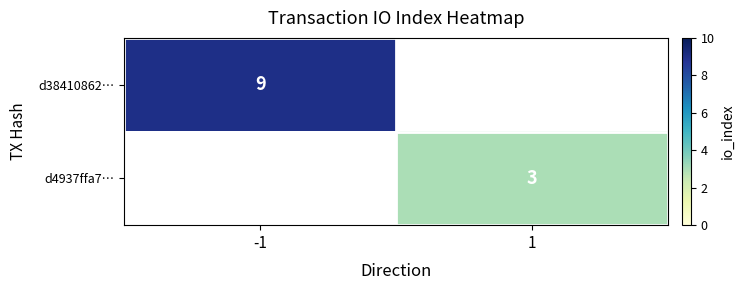

How many categories are shown in the chart?

2